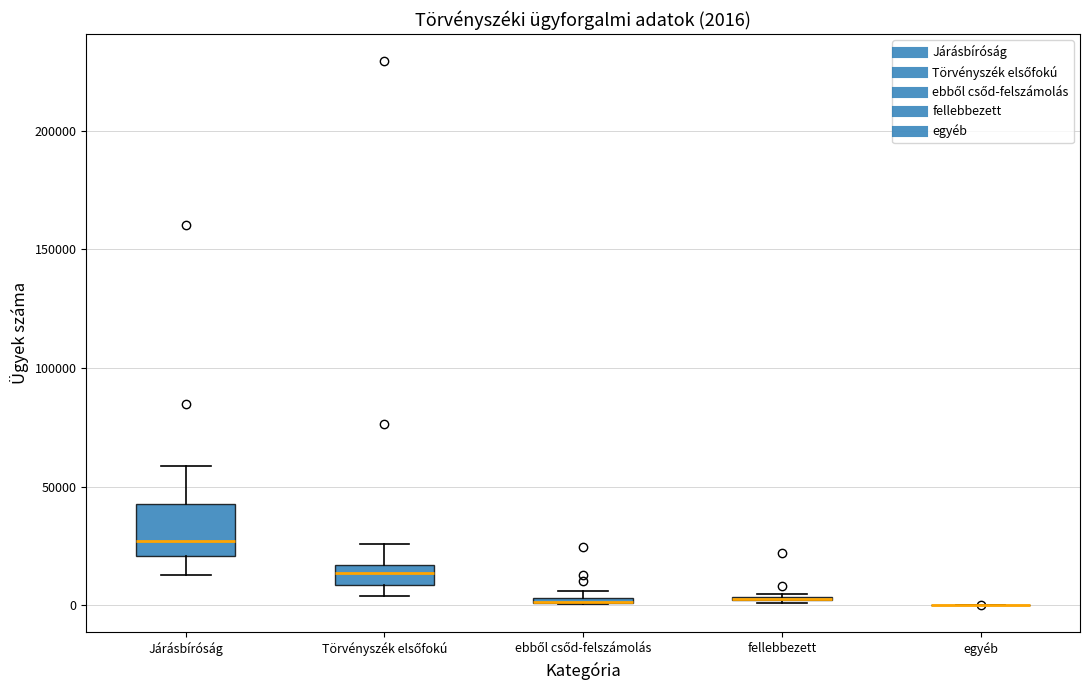

Comparing the boxes themselves (not the whiskers), which one is the tallest?

Járásbíróság